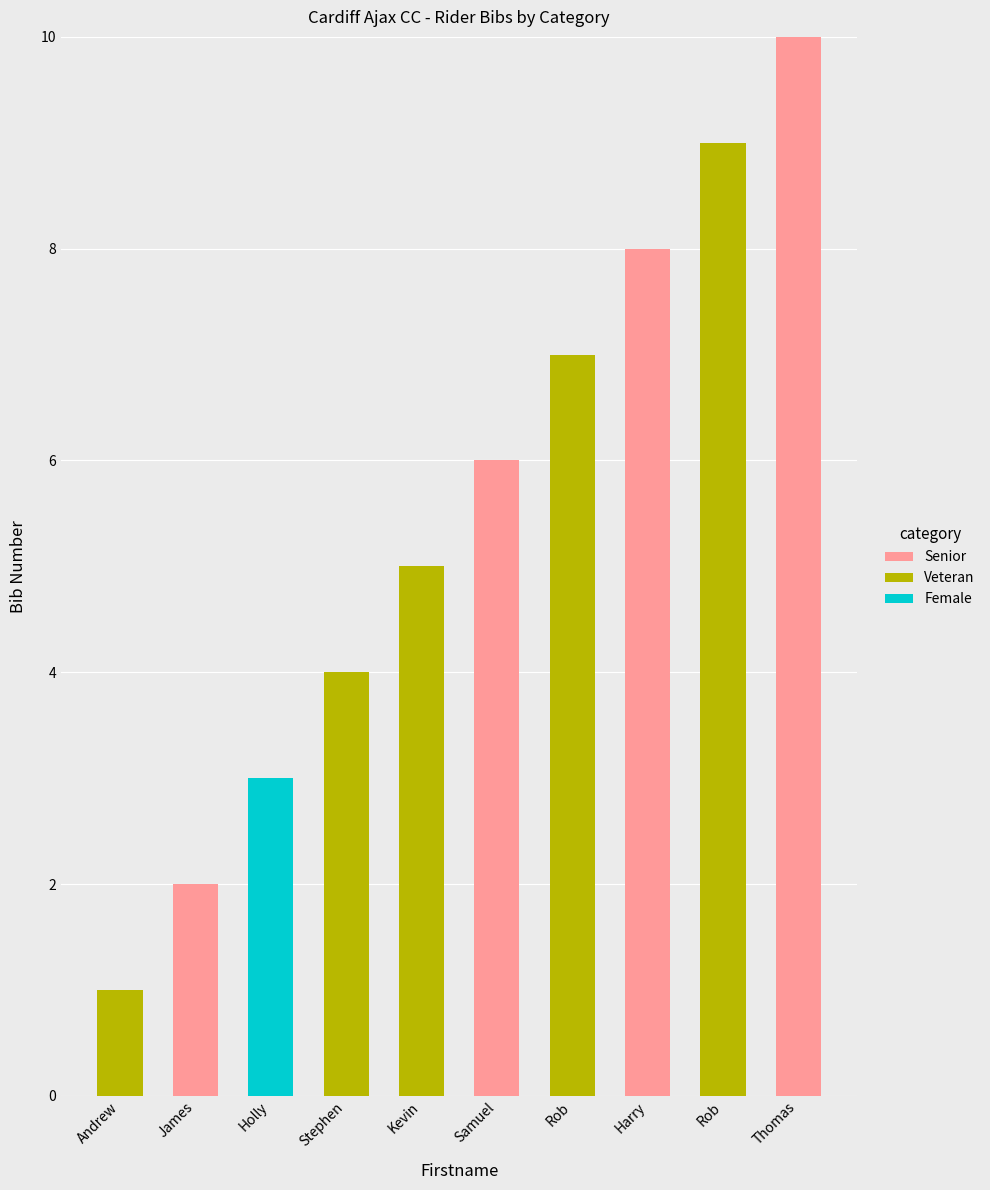

Does the chart contain stacked bars?

Yes